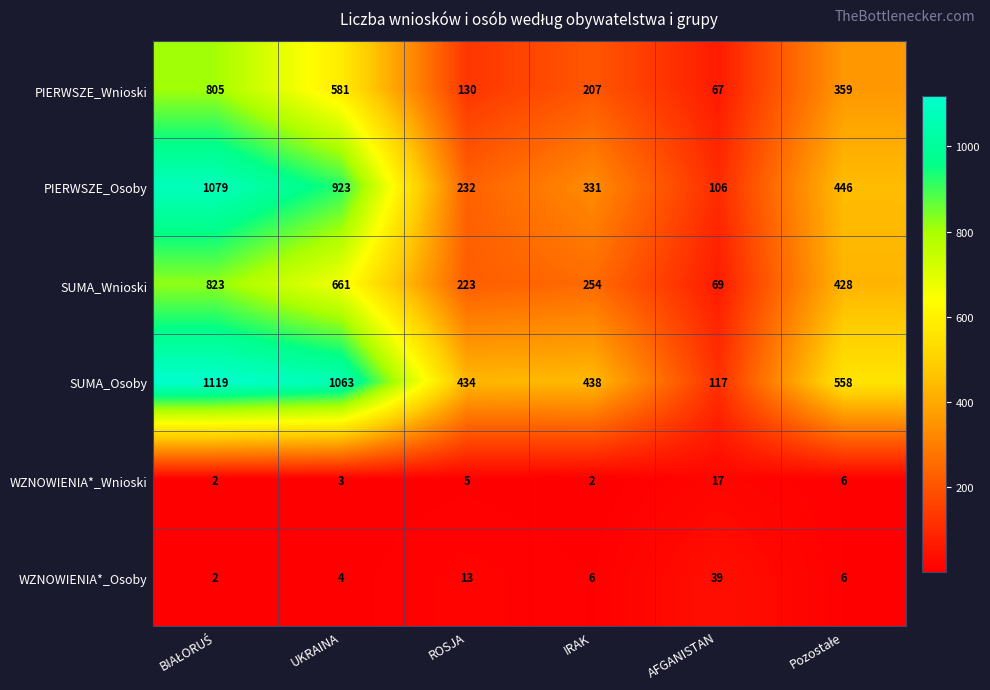

True or false: SUMA_Osoby has a value of 282 at IRAK.

False